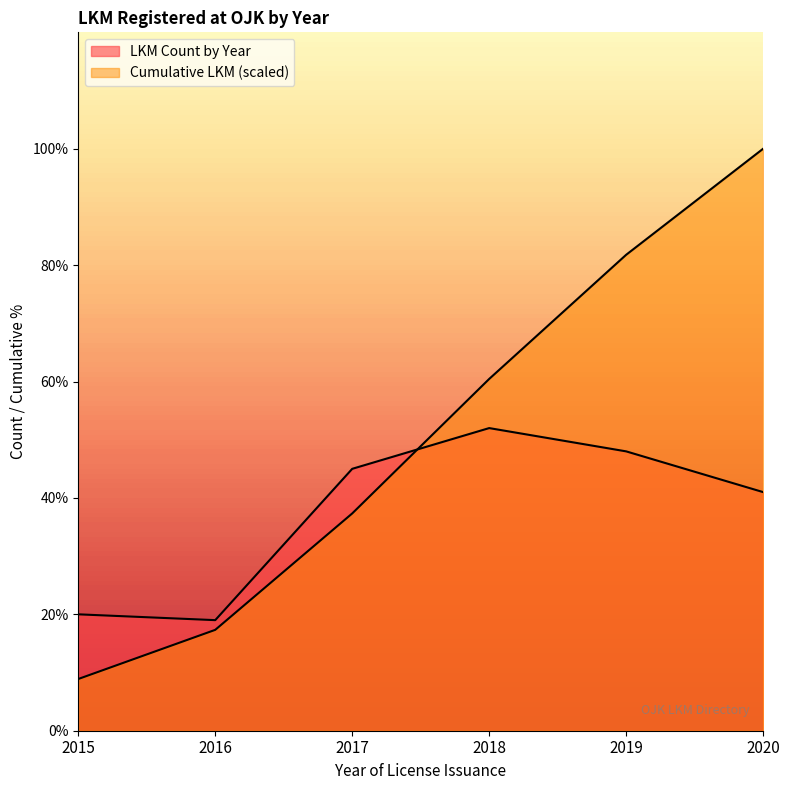

What is the maximum value shown in the chart?

100.0